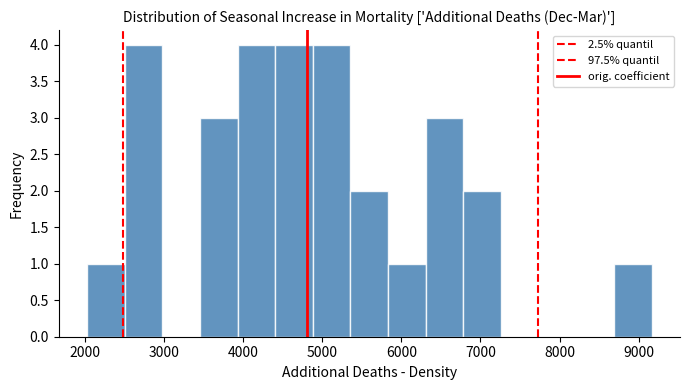

How tall is the bar that spans 6800 to 7300 on the x-axis? Neither the bar edges nor the heights are printed on the chart, so give them approximately, as read against the axes.

2